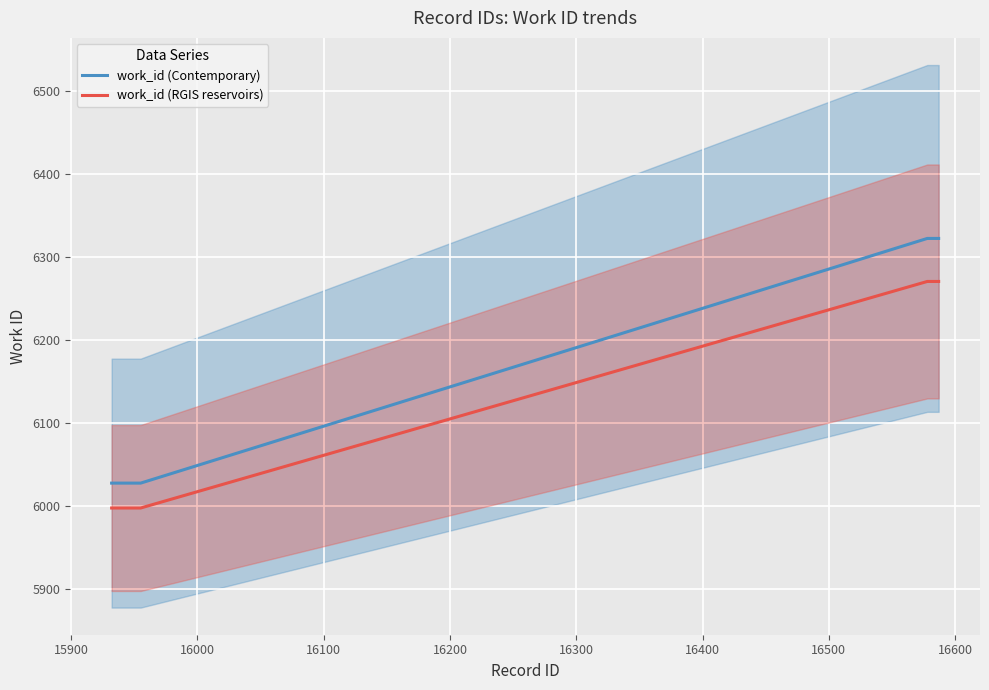

Which series has the widest spread of values?

work_id (Contemporary)